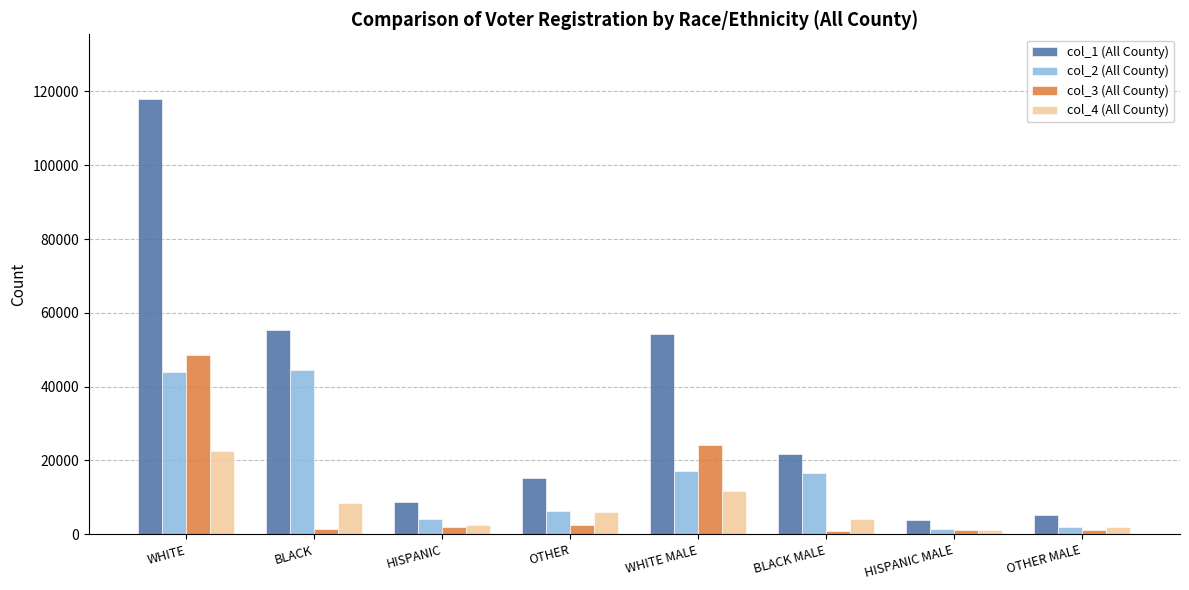

The col_1 (All County) series shows 26055 at BLACK. True or false?

False